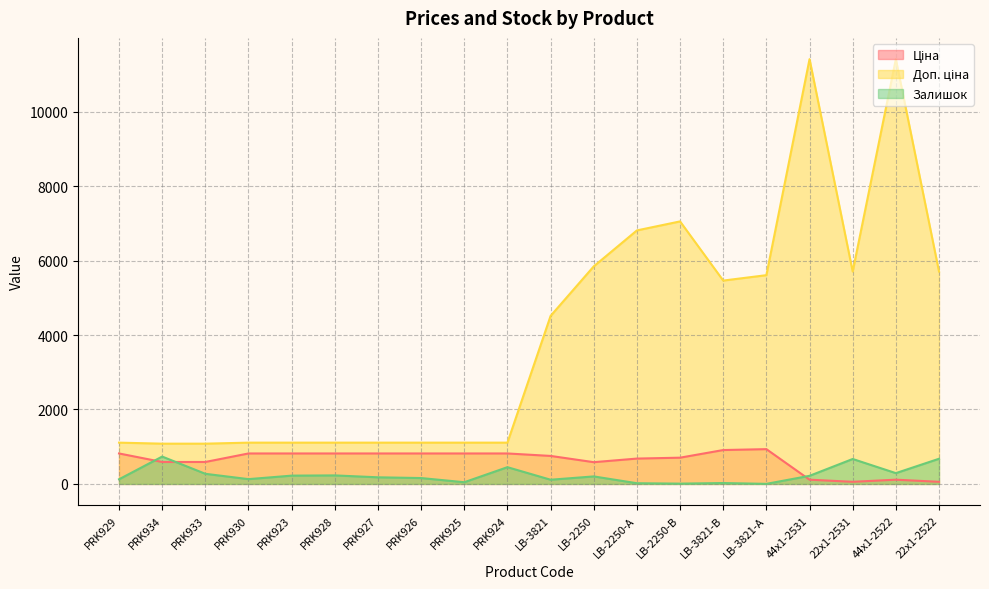

How many interior local peaks does the Доп. ціна series have?

3